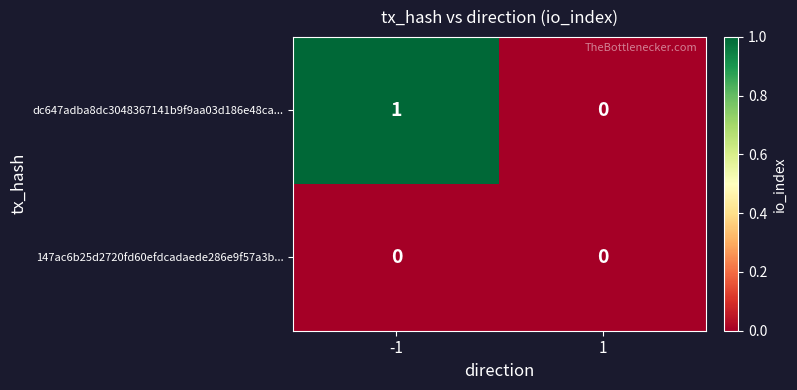

True or false: dc647adba8dc3048367141b9f9aa03d186e48ca... has a value of 1 at -1.

True